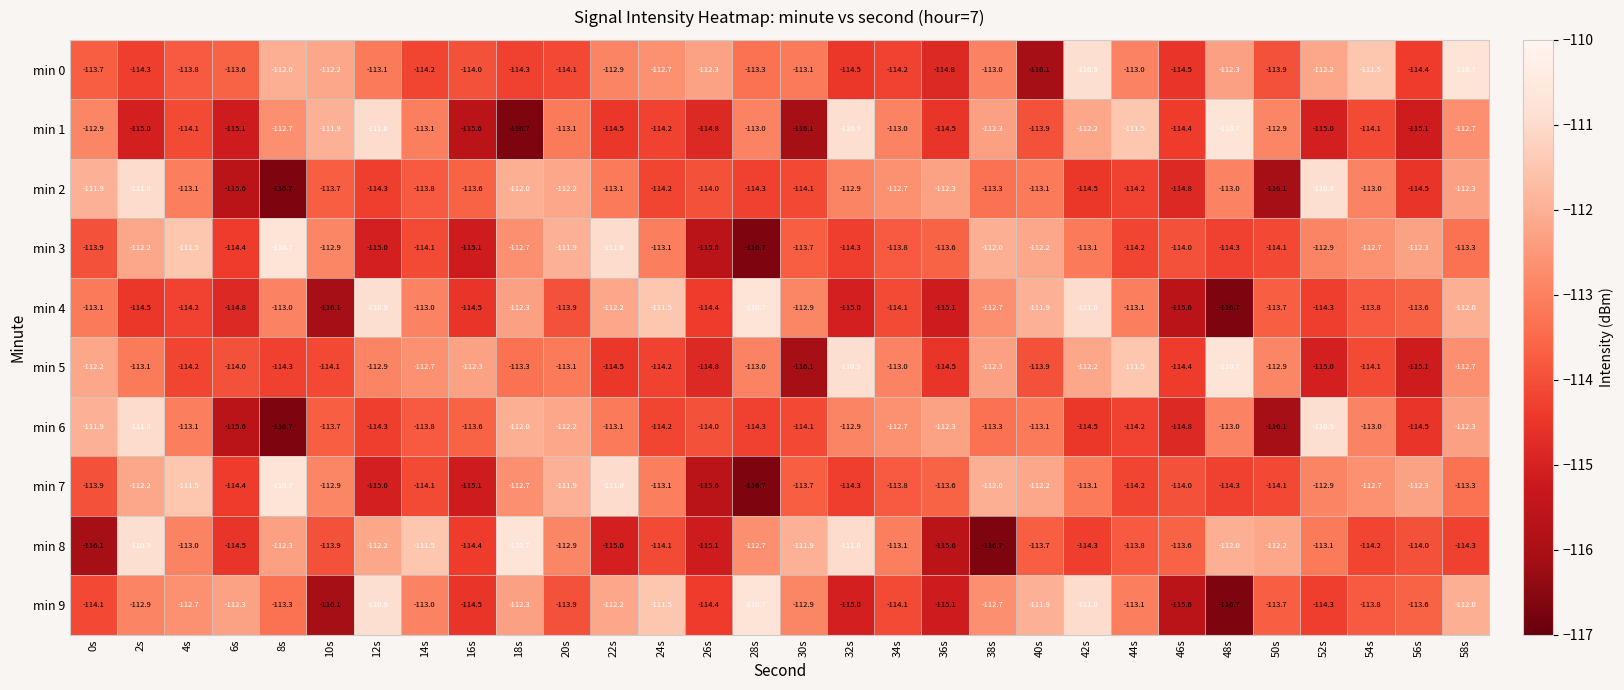

What is the highest value of the min 4 series?

-110.7